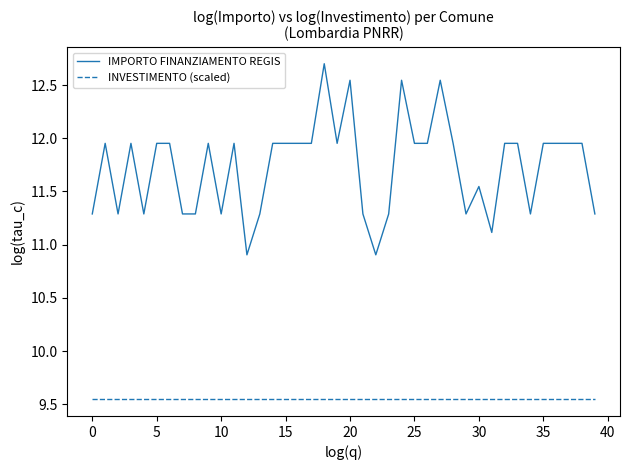

True or false: INVESTIMENTO (scaled) and IMPORTO FINANZIAMENTO REGIS intersect in this chart.

False